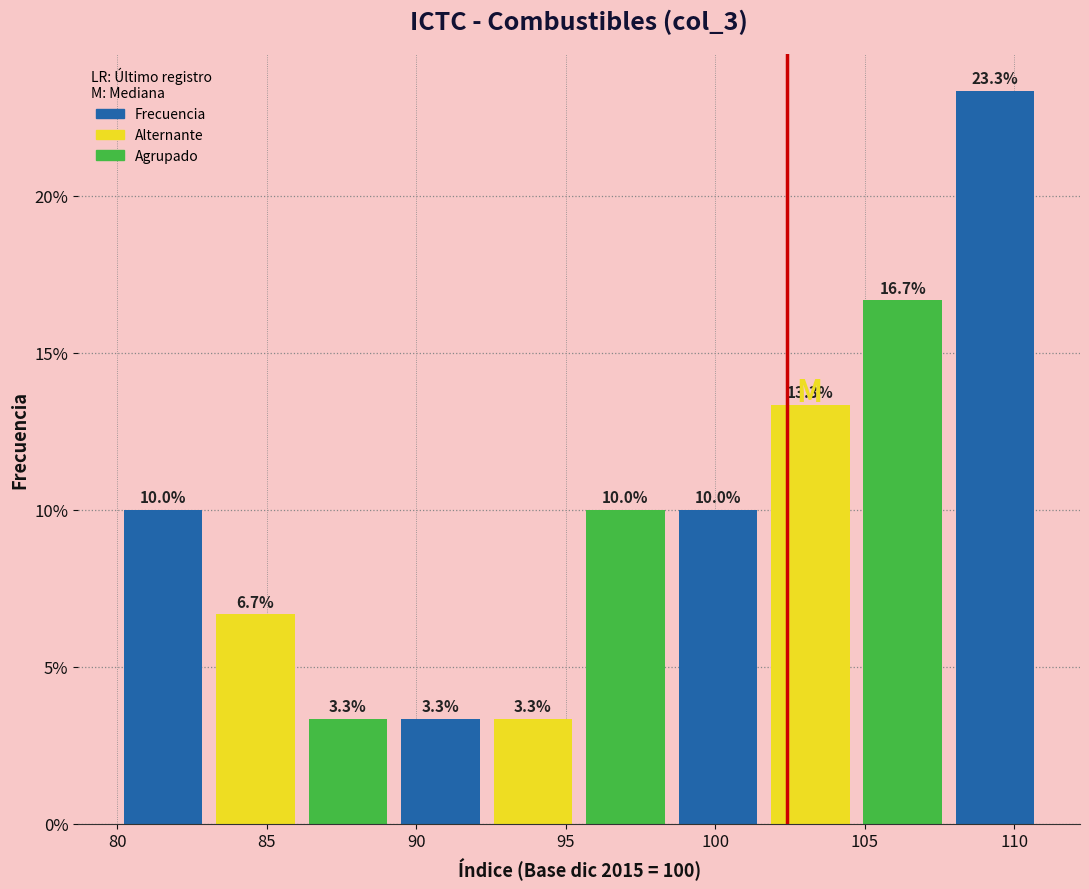

What is the height of the bar covering 80.0 to 83.0 on the x-axis? The bar edges are not printed on the chart, so give them approximately, as read against the axis.

10.0